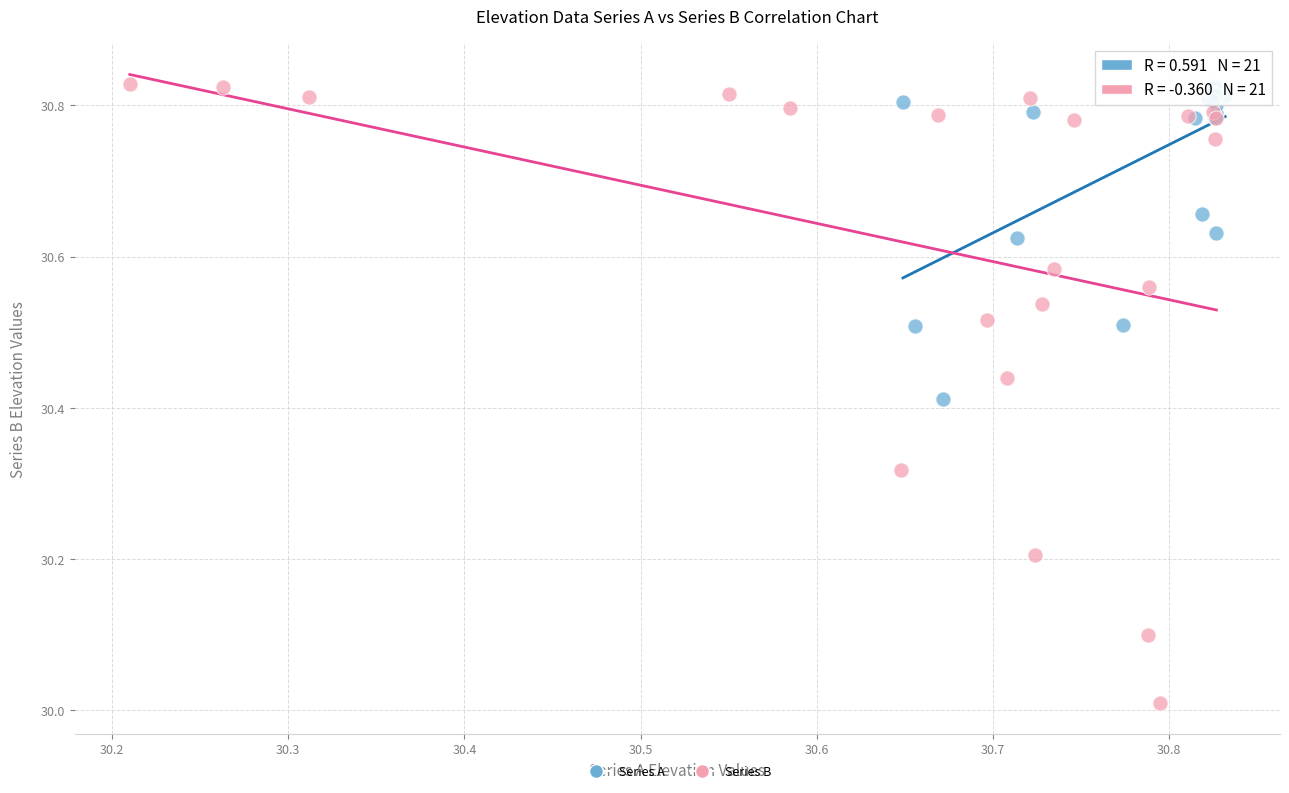

Which series has the largest Y range (max minus min)?

Series B